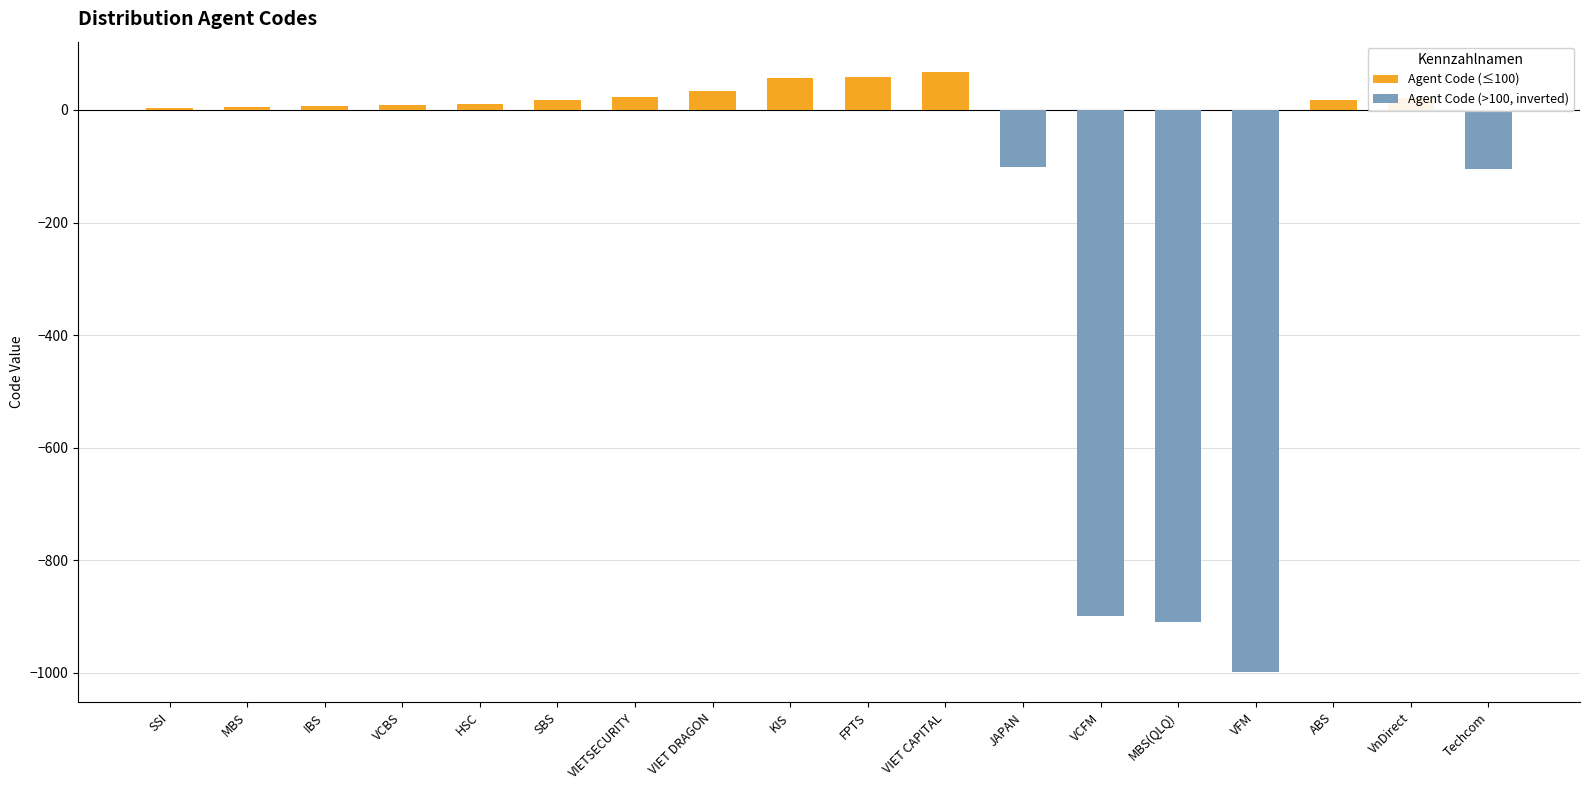

At which label does Agent Code (>100, inverted) reach its minimum?

VFM